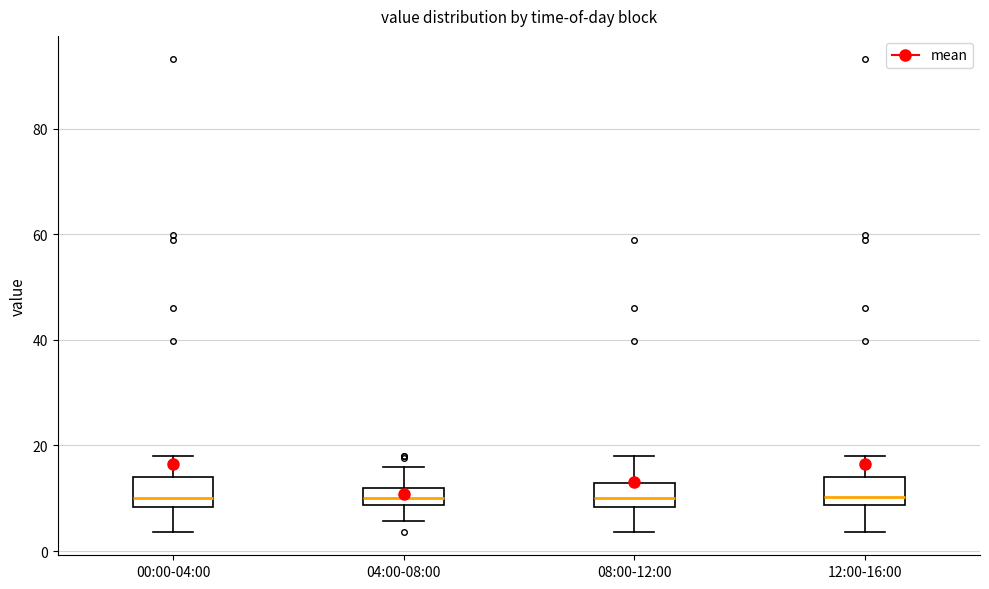

Reading left to right, transcribe this box plot: for each box, give where its median line is, the range the box spans, and where its two whiskers end, as read against the y-axis. The values are not printed on the chart, so give them approximately, as read against the axis.

00:00-04:00: median 10, box 8 to 14, whiskers 4 to 18
04:00-08:00: median 10, box 8 to 12, whiskers 6 to 16
08:00-12:00: median 10, box 8 to 12, whiskers 4 to 18
12:00-16:00: median 10, box 8 to 14, whiskers 4 to 18